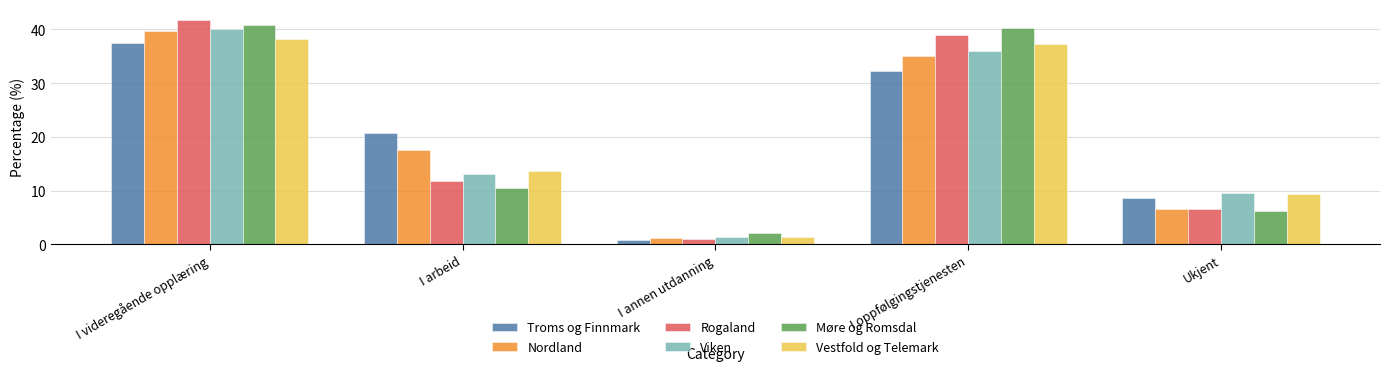

Where does the Viken series first go above 13?

I videregående opplæring